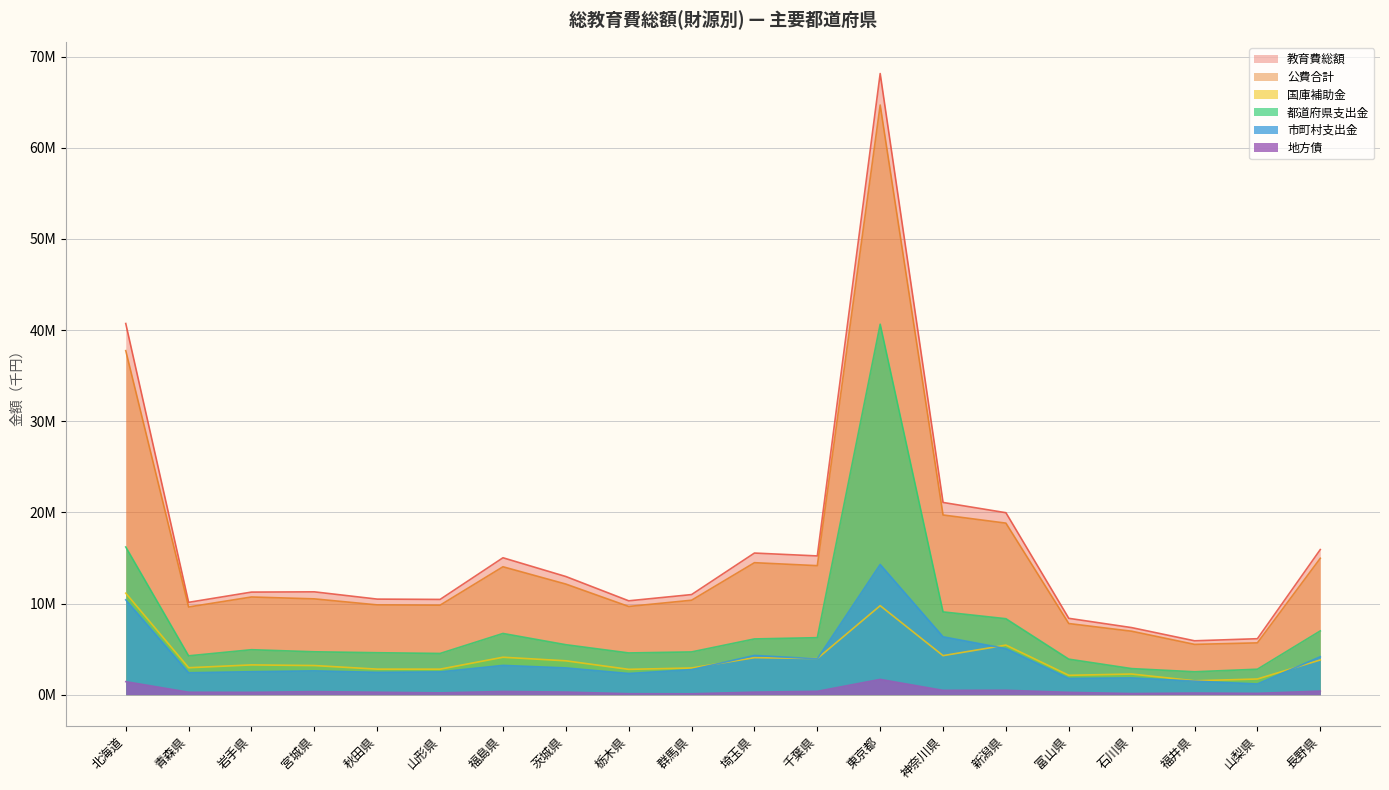

Reading left to right, what are all the values shown in this chart?

教育費総額: 北海道=40719937	青森県=10130384	岩手県=11253754	宮城県=11281675	秋田県=10484318	山形県=10449757	福島県=15020429	茨城県=12963434	栃木県=10297882	群馬県=10981321	埼玉県=15536612	千葉県=15221534	東京都=68143512	神奈川県=21088744	新潟県=19962898	富山県=8376839	石川県=7357569	福井県=5910641	山梨県=6139598	長野県=15917470
公費合計: 北海道=37743558	青森県=9620033	岩手県=10717084	宮城県=10511538	秋田県=9850125	山形県=9818610	福島県=14033613	茨城県=12134400	栃木県=9677534	群馬県=10362242	埼玉県=14480281	千葉県=14154527	東京都=64691064	神奈川県=19713726	新潟県=18820163	富山県=7804818	石川県=6961412	福井県=5517624	山梨県=5684070	長野県=14964189
国庫補助金: 北海道=11134851	青森県=2955872	岩手県=3265111	宮城県=3195426	秋田県=2801067	山形県=2798626	福島県=4106392	茨城県=3716120	栃木県=2778199	群馬県=2925689	埼玉県=4062797	千葉県=3965517	東京都=9763708	神奈川県=4281949	新潟県=5436021	富山県=2123443	石川県=2265241	福井県=1522948	山梨県=1719426	長野県=3810067
都道府県支出金: 北海道=16204407	青森県=4261923	岩手県=4932826	宮城県=4704227	秋田県=4602559	山形県=4521460	福島県=6716508	茨城県=5481825	栃木県=4578326	群馬県=4689317	埼玉県=6114978	千葉県=6253959	東京都=40643577	神奈川県=9081953	新潟県=8333484	富山県=3896455	石川県=2860196	福井県=2511635	山梨県=2792787	長野県=6994218
市町村支出金: 北海道=10404300	青森県=2402238	岩手県=2519147	宮城県=2611885	秋田県=2446499	山形県=2498524	福島県=3210713	茨城県=2936455	栃木県=2321009	群馬県=2747236	埼玉県=4302506	千葉県=3935051	東京都=14283779	神奈川県=6349824	新潟県=5050658	富山県=1784920	石川県=1835975	福井県=1483041	山梨県=1171857	長野県=4159904
地方債: 北海道=1427279	青森県=267804	岩手県=256434	宮城県=335286	秋田県=267839	山形県=198188	福島県=351400	茨城県=285230	栃木県=106000	群馬県=95575	埼玉県=278000	千葉県=366798	東京都=1675390	神奈川県=471300	新潟県=480067	富山県=254299	石川県=122825	福井県=178762	山梨県=144720	長野県=391919